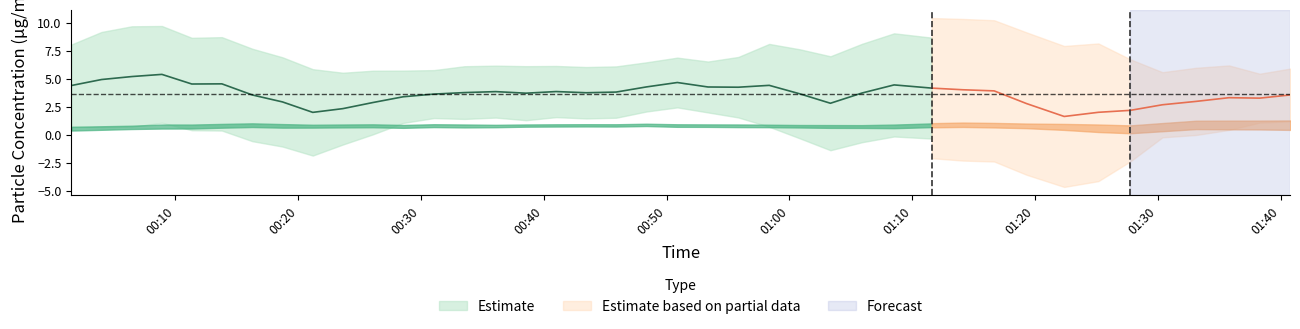

How many data points in P1 are less than 3?

15